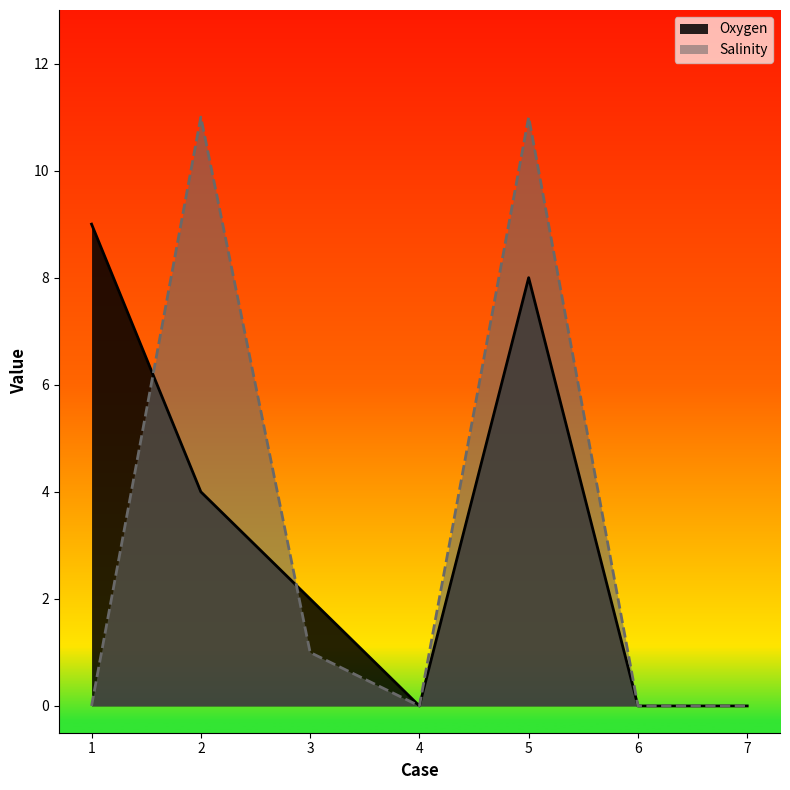

True or false: Oxygen and Salinity cross at least once.

True